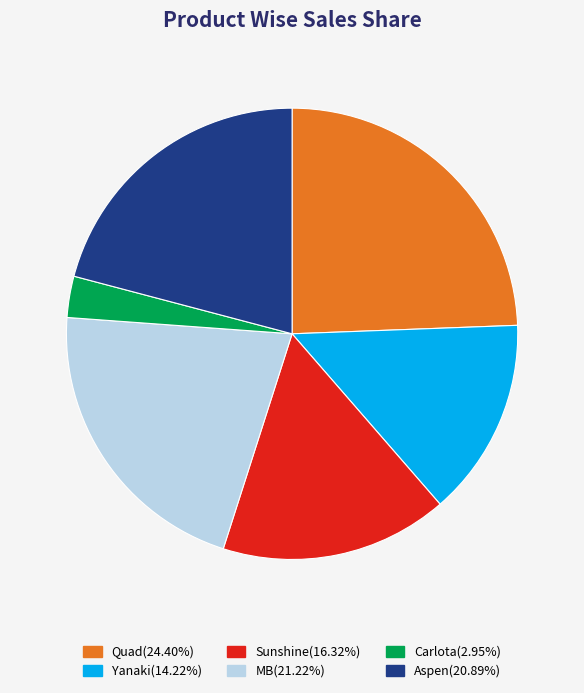

The Quad slice represents 24% of the pie. True or false?

True